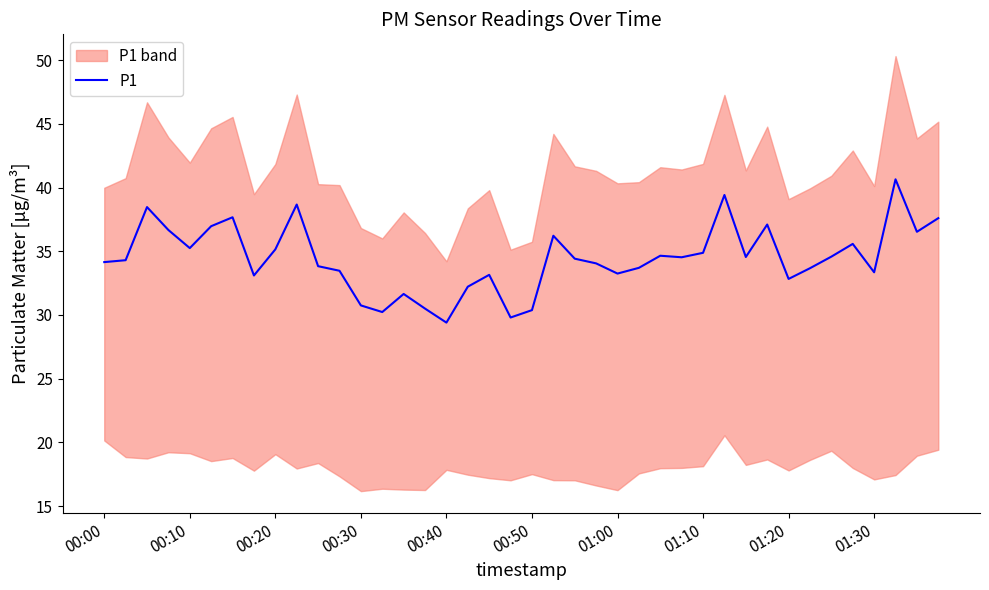

What is the minimum value for P1?

29.4